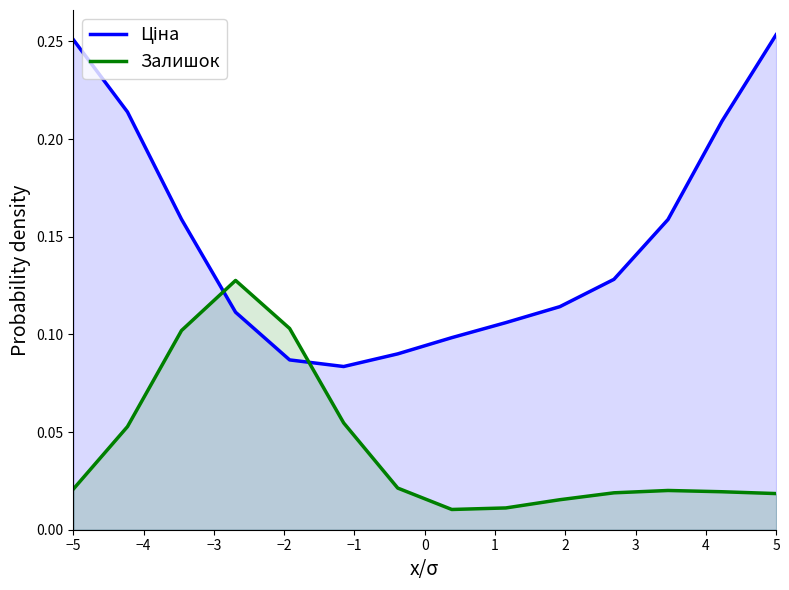

List the series in order of their peak value, lowest first.

Залишок, Ціна